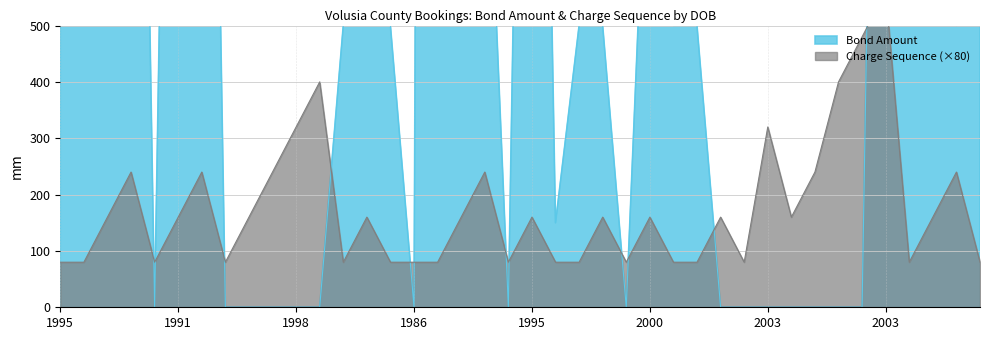

Which label corresponds to the smallest value in the chart?

1991-05-25